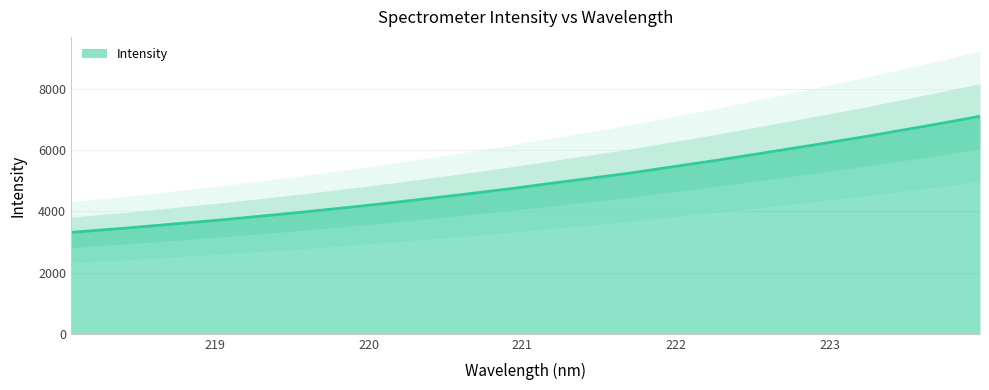

Reading left to right, what are all the values shown in this chart?

218.0596=3314.3	218.2508=3388.8	218.442=3462.4	218.6332=3546.3	218.8244=3628.2	219.0156=3711.2	219.2067=3801.4	219.3979=3892.5	219.589=3985.9	219.7801=4085.6	219.9712=4185.1	220.1623=4291.2	220.3533=4401.9	220.5444=4512.8	220.7354=4626.2	220.9264=4742.8	221.1174=4869.6	221.3083=4994.8	221.4993=5118.4	221.6902=5243.0	221.8812=5384.3	222.0721=5526.5	222.263=5665.9	222.4538=5816.8	222.6447=5967.2	222.8355=6119.8	223.0264=6273.9	223.2172=6429.6	223.408=6596.1	223.5987=6761.6	223.7895=6931.8	223.9802=7106.3